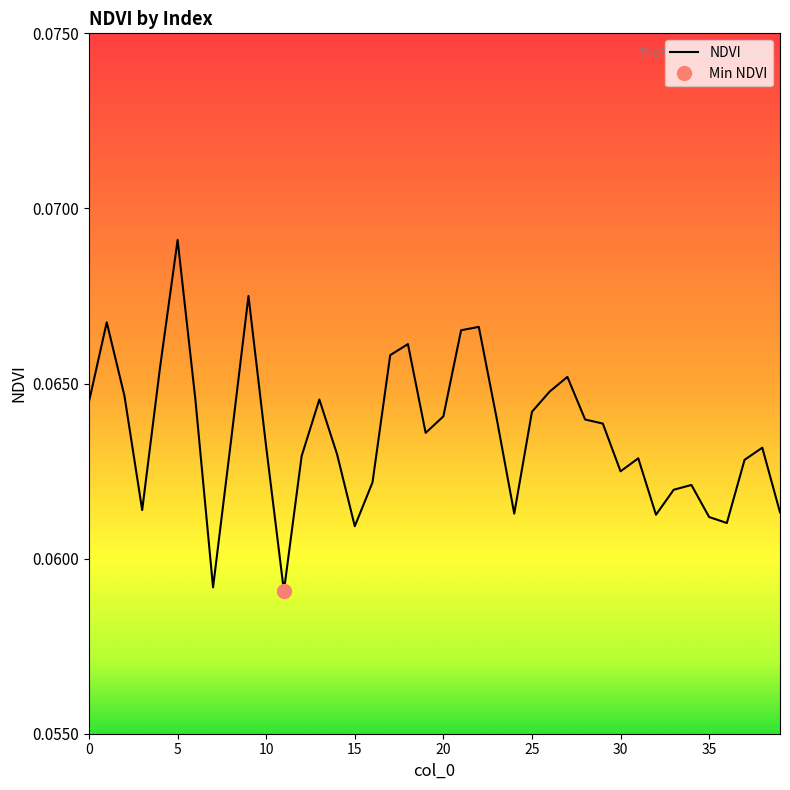

Which has a higher value, 2 or 29?

2